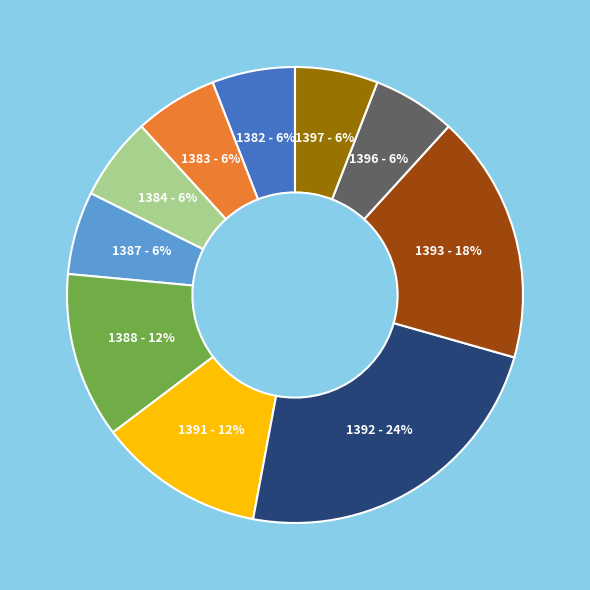

To the nearest percent, what percentage of the pie is 1384?

6%